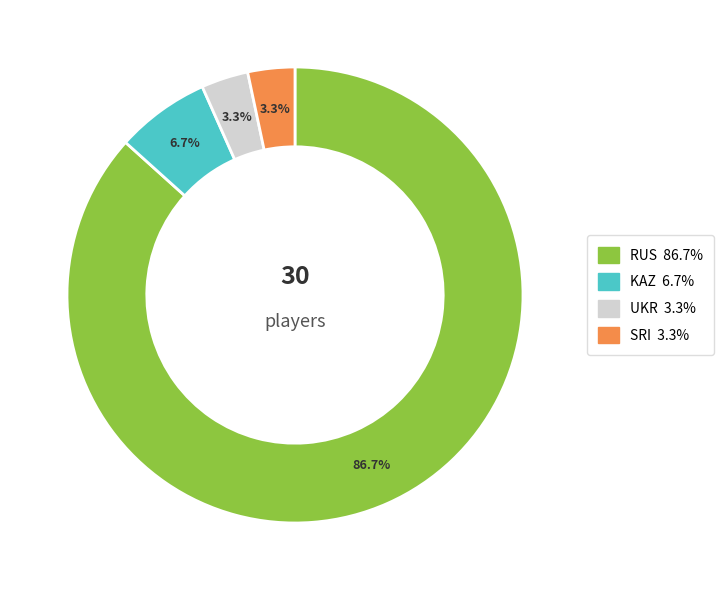

What is the ratio of the value at UKR to the value at KAZ?

0.5